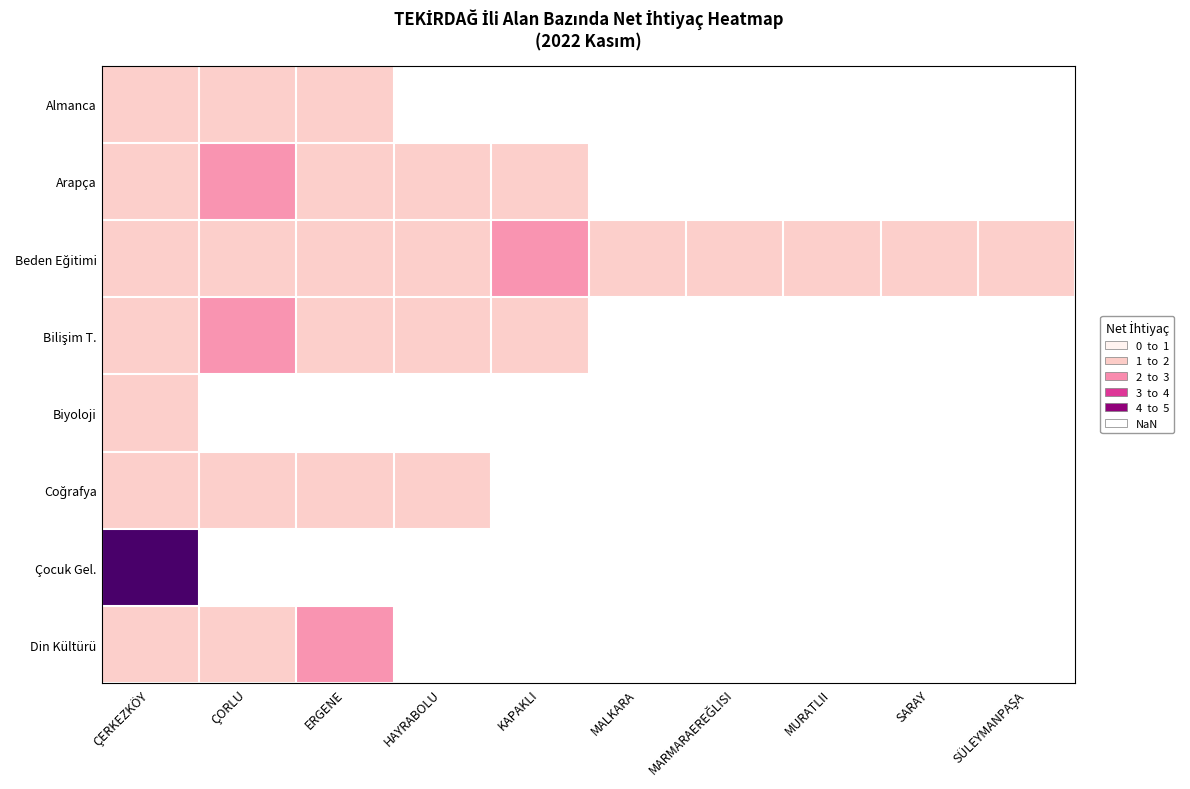

Which series has the largest total across all categories?

Beden Eğitimi